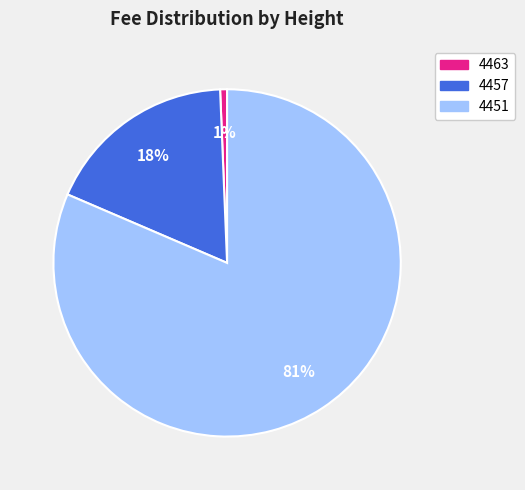

What percentage is the 4463 slice, to the nearest percent?

1%